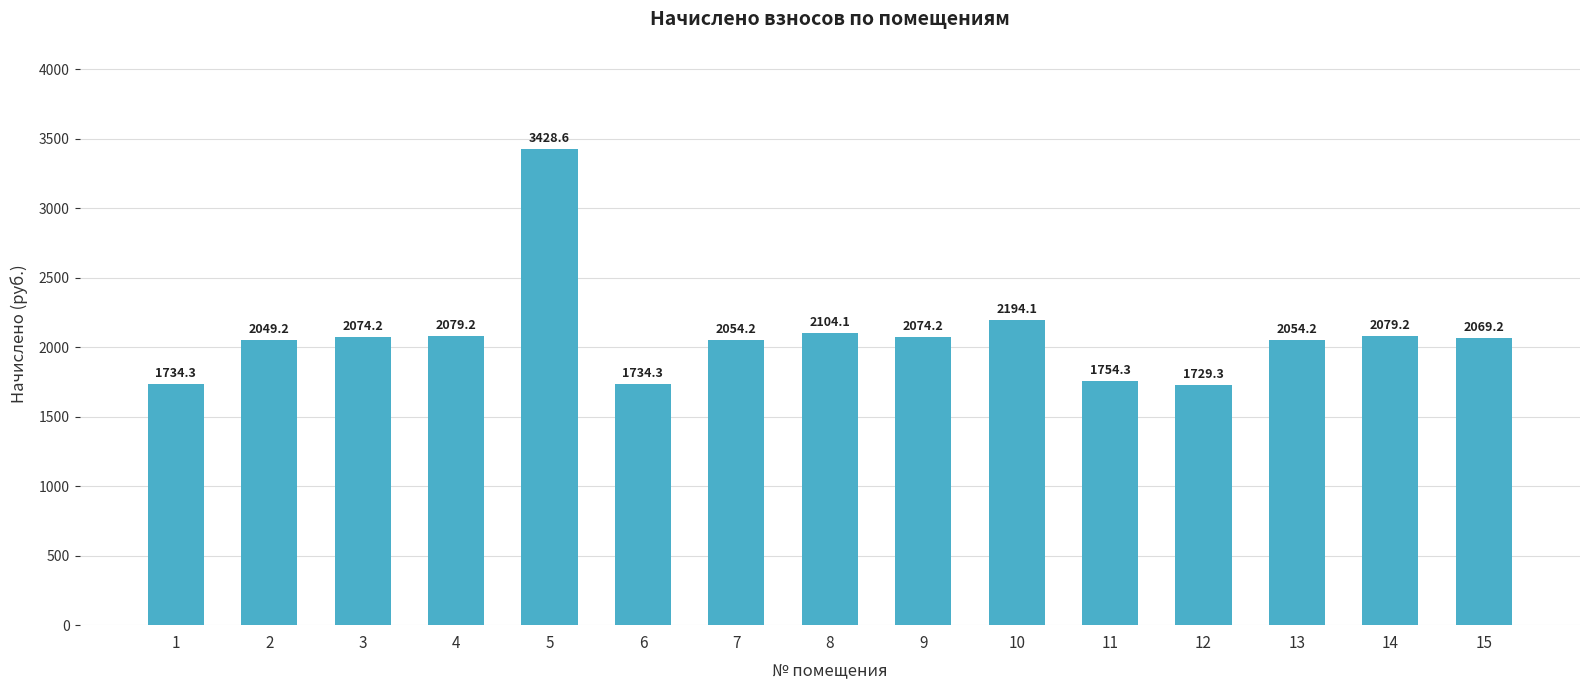

What is the approximate value at 7?

2054.2